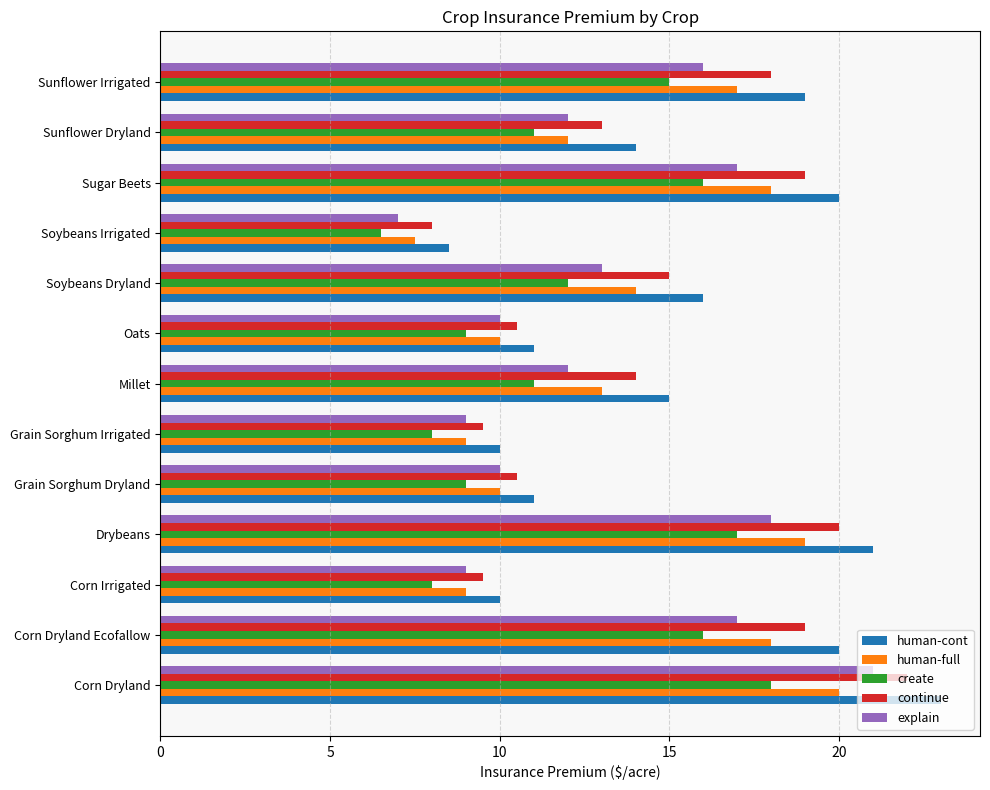

What is the minimum value for continue?

8.0